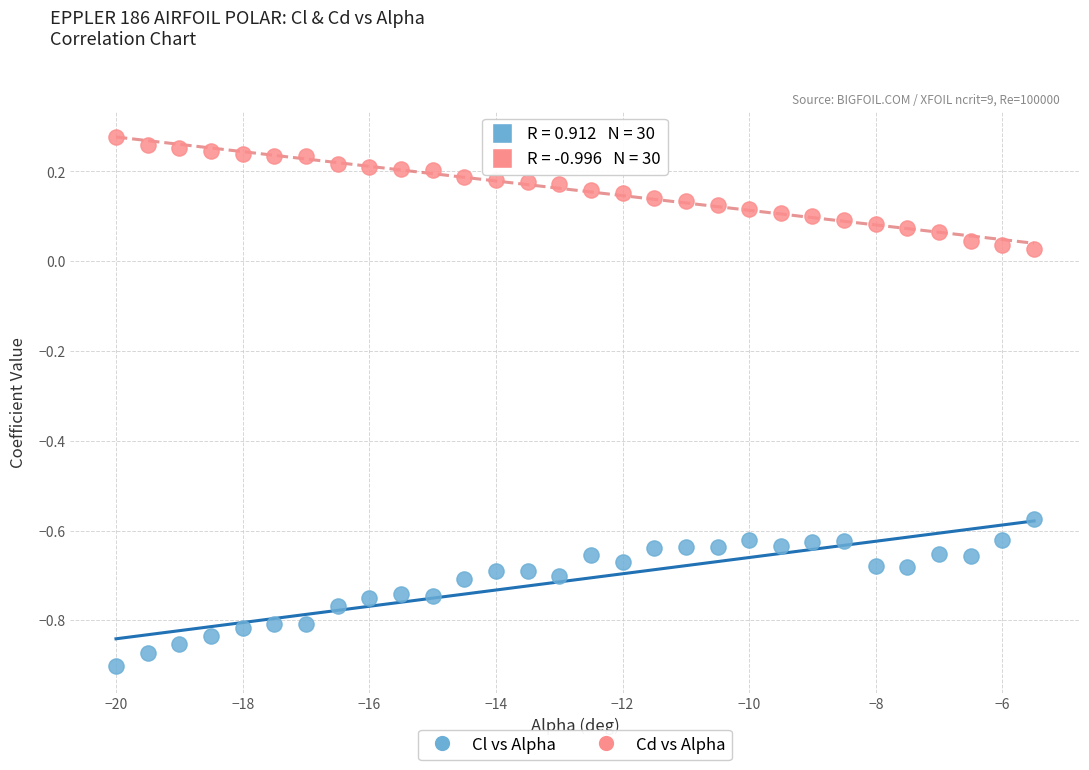

What are all the series names shown in the legend?

Cl vs Alpha, Cd vs Alpha